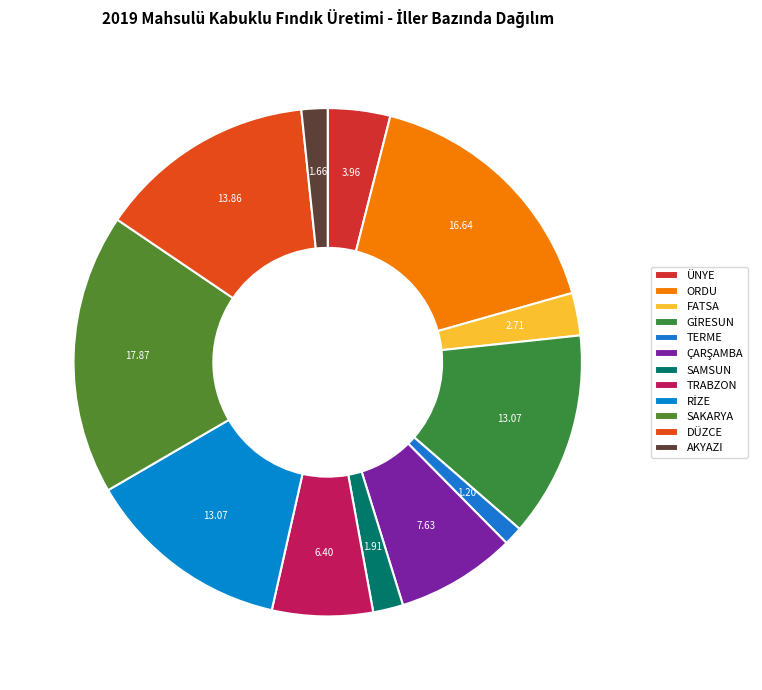

Which category has the smallest portion of the pie?

TERME